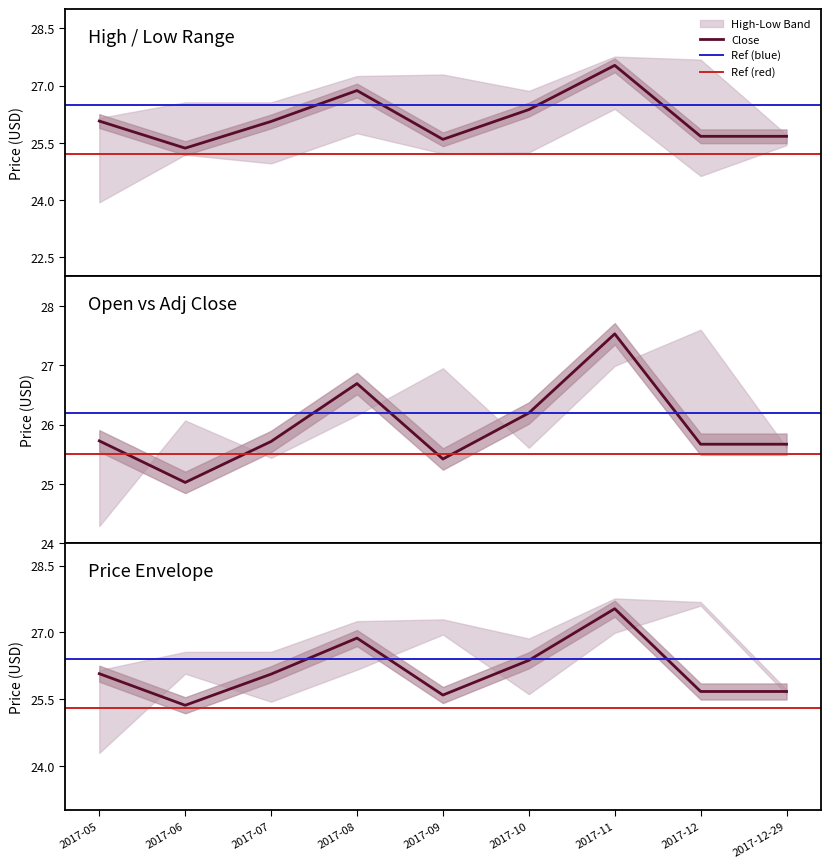

Reading right to left, transcribe all the data shown in this chart.

Low: 2017-12-29=25.4	2017-12=24.6	2017-11=26.4	2017-10=25.2	2017-09=25.2	2017-08=25.8	2017-07=25.0	2017-06=25.2	2017-05=23.9
High: 2017-12-29=25.7	2017-12=27.7	2017-11=27.8	2017-10=26.9	2017-09=27.3	2017-08=27.2	2017-07=26.6	2017-06=26.6	2017-05=26.1
Close: 2017-12-29=25.7	2017-12=25.7	2017-11=27.5	2017-10=26.4	2017-09=25.6	2017-08=26.9	2017-07=26.1	2017-06=25.4	2017-05=26.1
Open: 2017-12-29=25.6	2017-12=27.6	2017-11=27.0	2017-10=25.6	2017-09=27.0	2017-08=26.2	2017-07=25.4	2017-06=26.1	2017-05=24.3
Adj Close: 2017-12-29=25.7	2017-12=25.7	2017-11=27.5	2017-10=26.2	2017-09=25.4	2017-08=26.7	2017-07=25.7	2017-06=25.0	2017-05=25.7